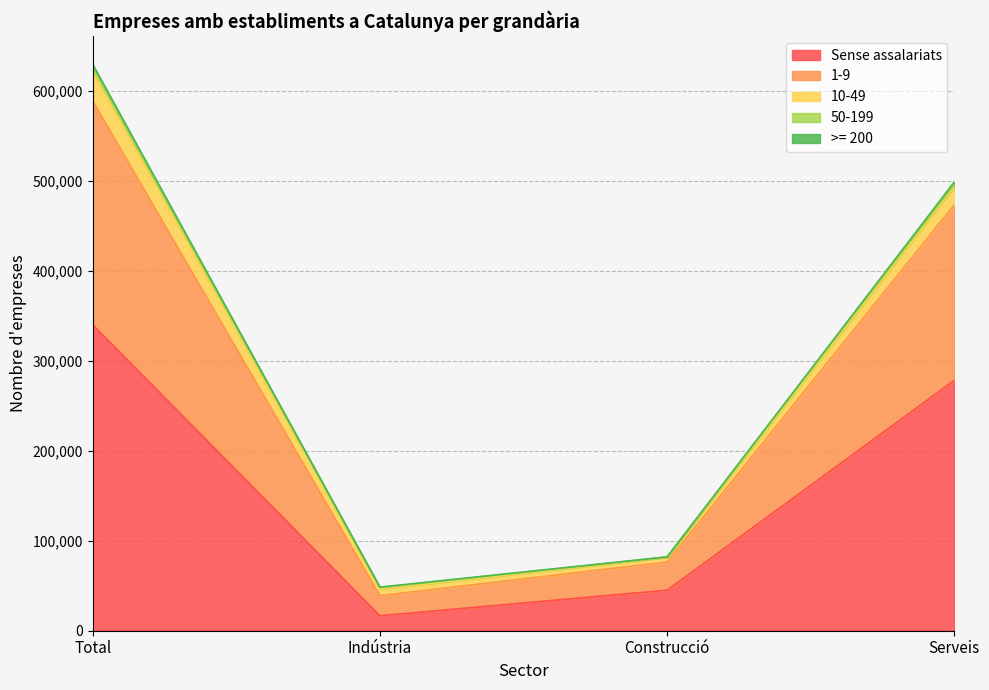

True or false: 1-9 has a value of 31351 at Construcció.

True